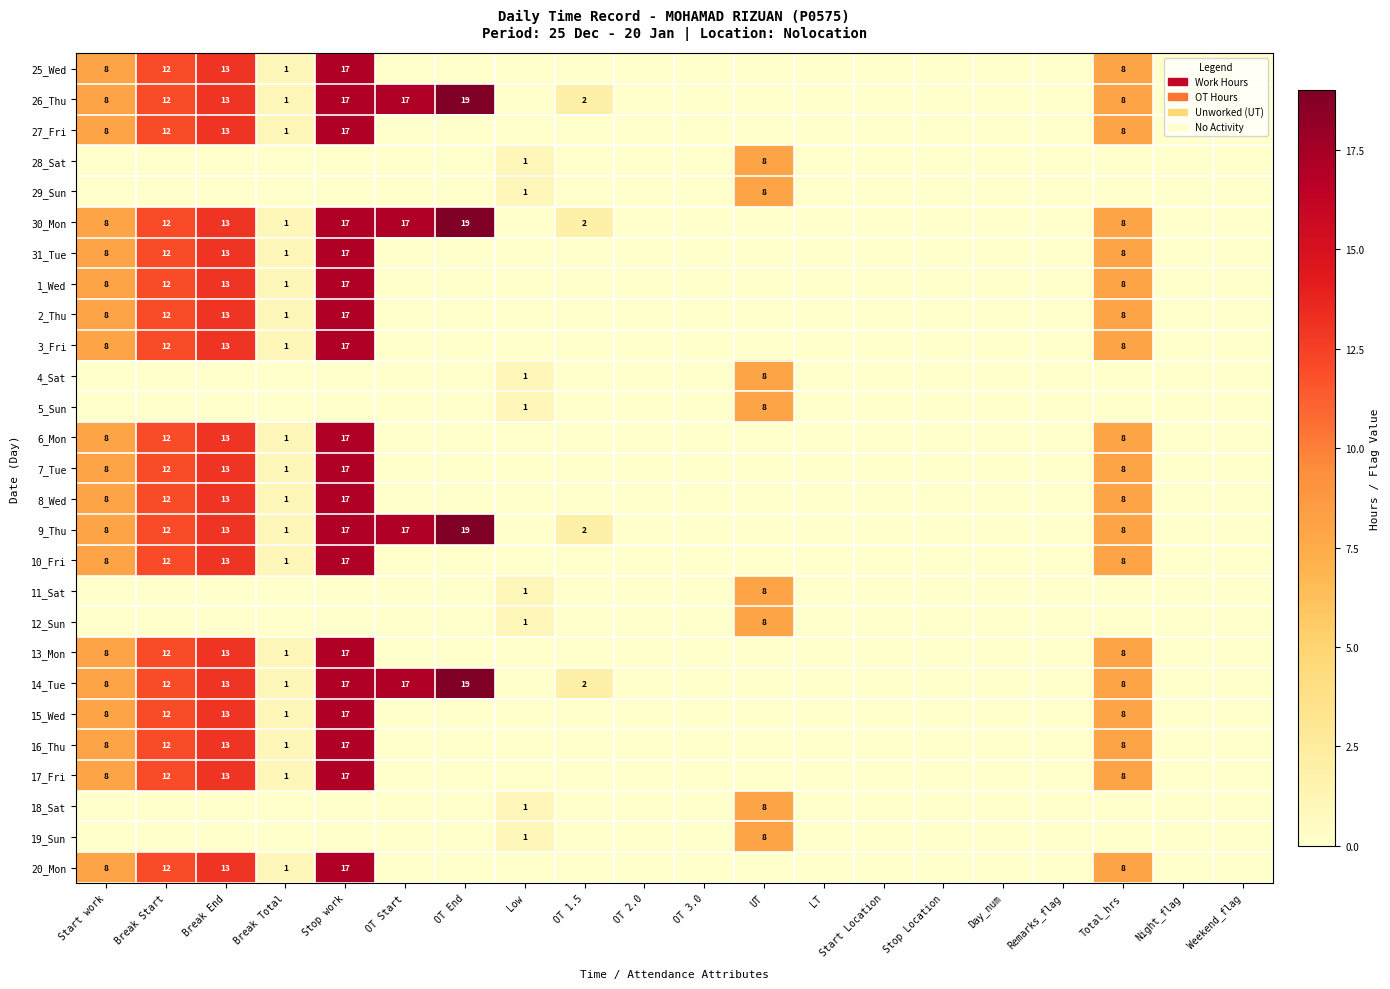

The value of 14_Tue at Break Start is 12. True or false?

True